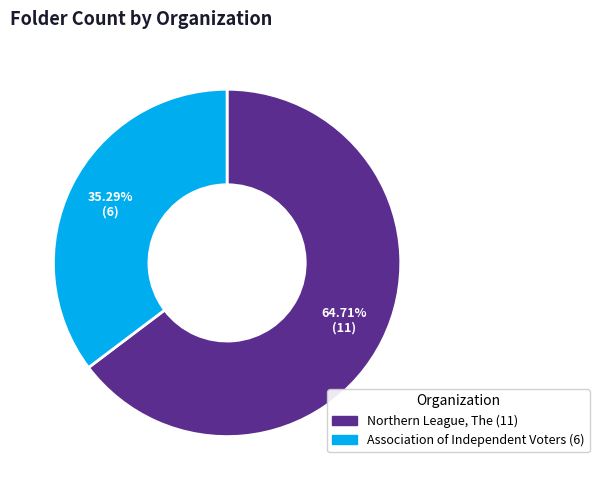

What percentage is NOT represented by Association of Independent Voters?

64.7%